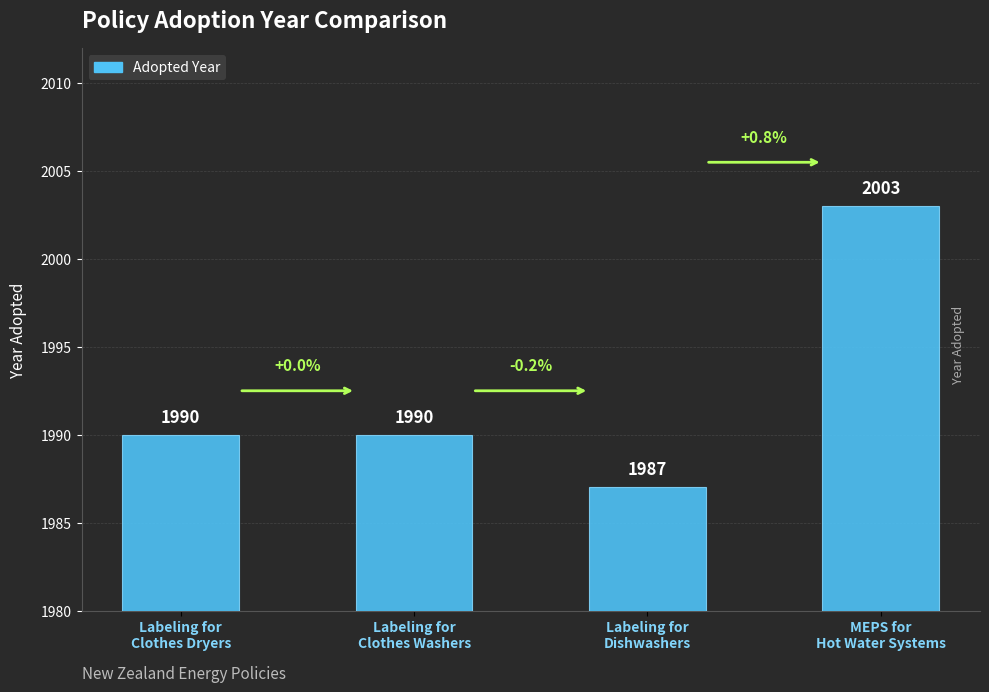

What is the maximum value shown in the chart?

2003